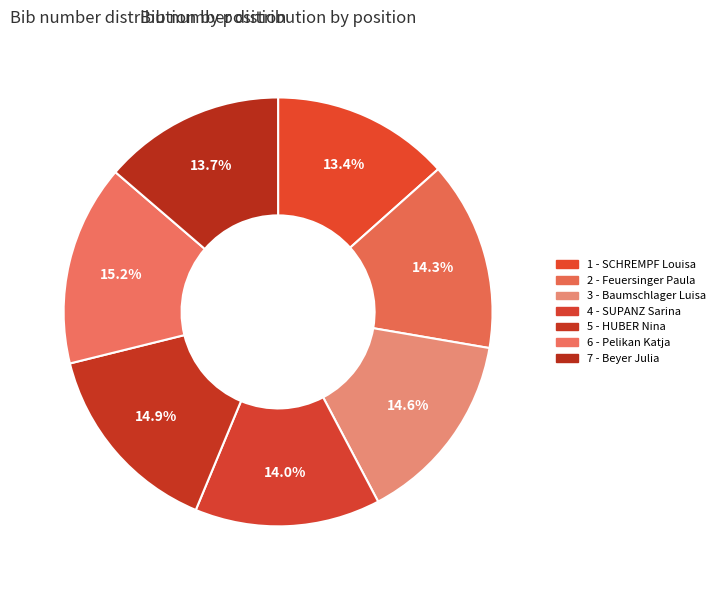

Count the number of slices in the pie.

7